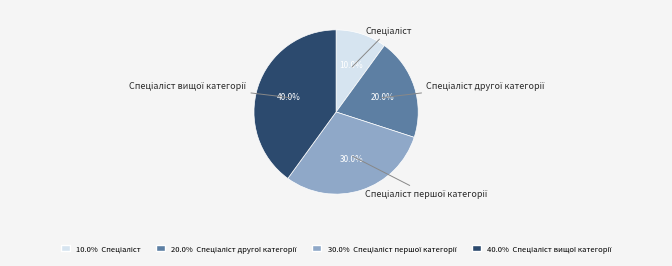

Is there any slice that represents more than half of the pie?

No